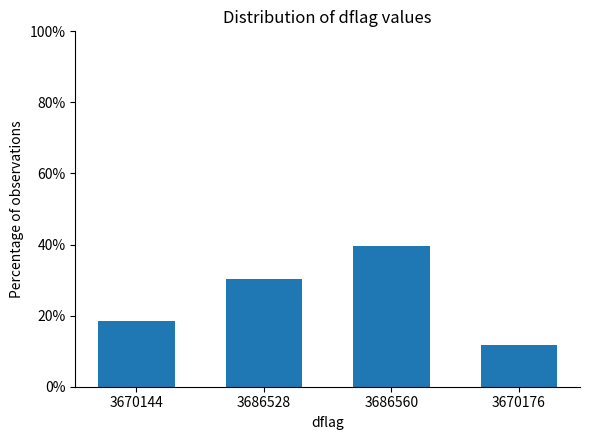

What is the average value?

25.0